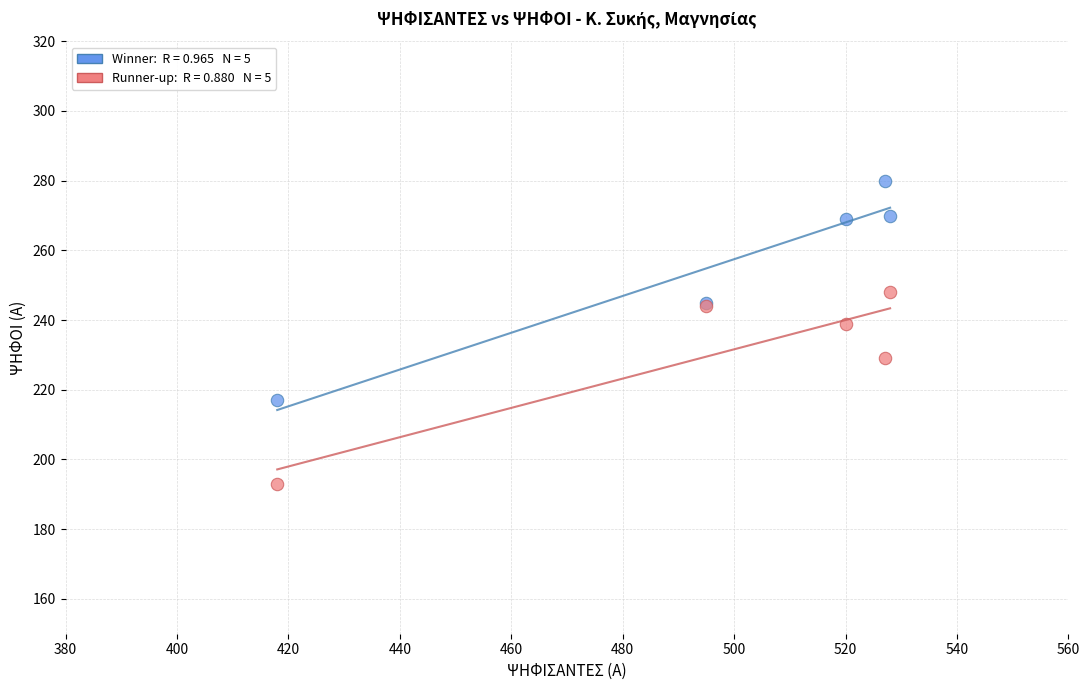

Across all series, what Y value is closest to 236?

239